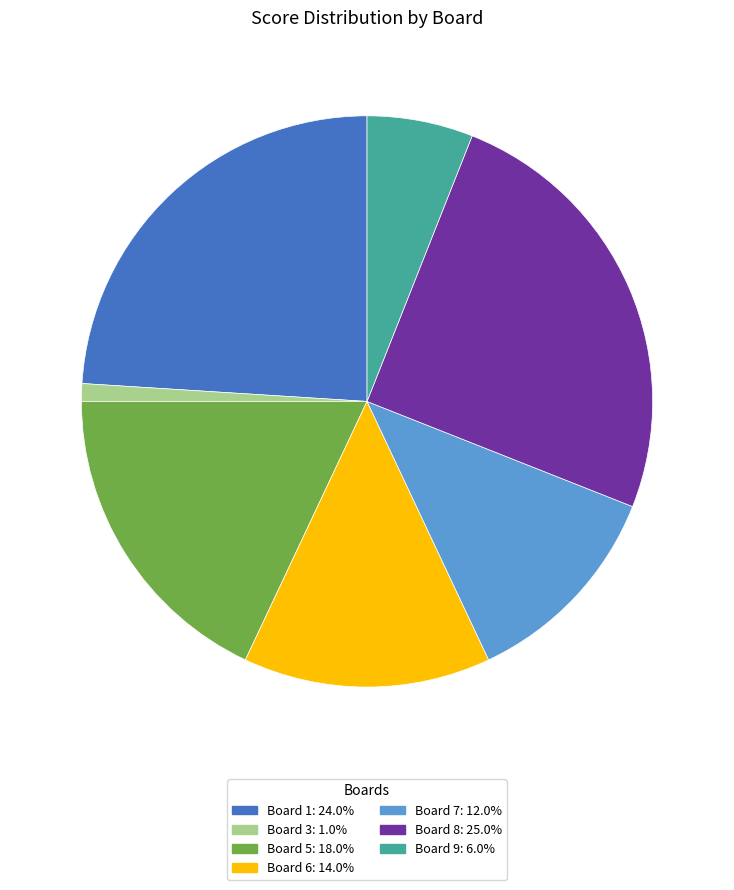

Is Board 9: 6.0% the majority of the pie?

No